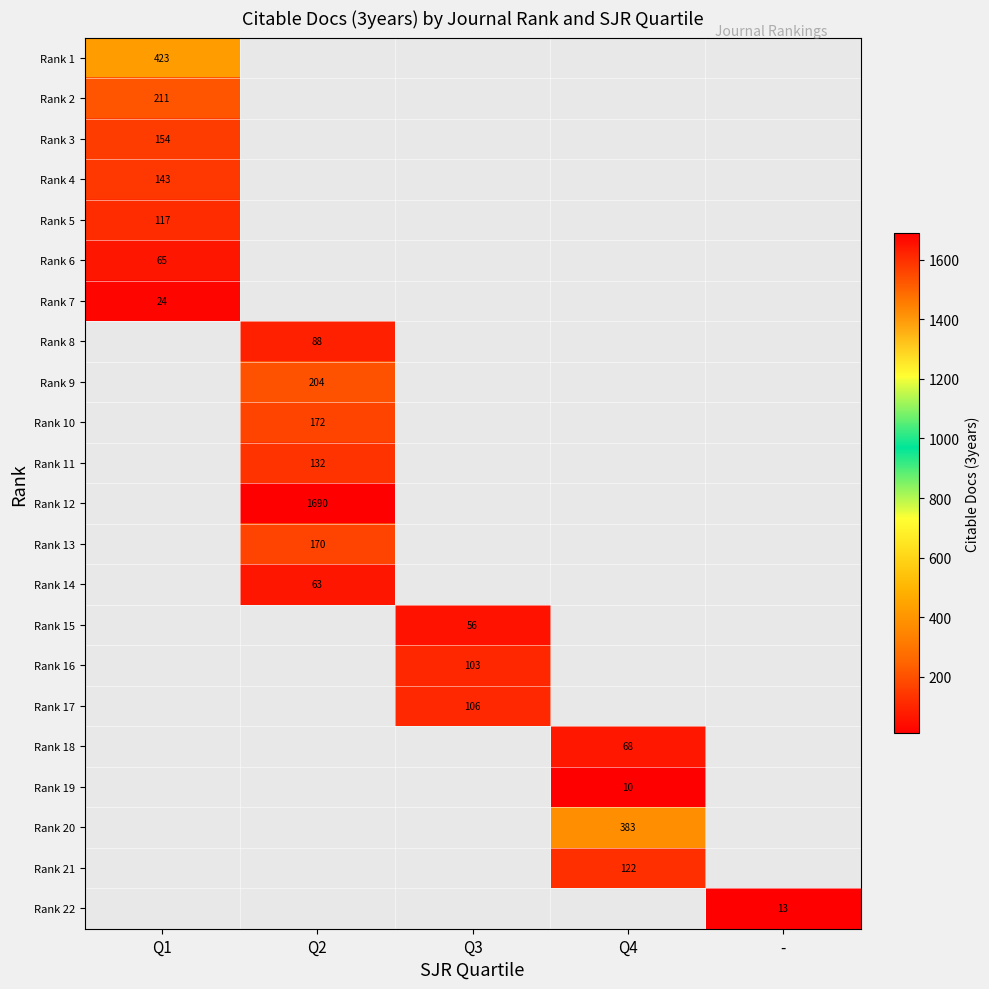

The Rank 15 series shows 29.3 at Q3. True or false?

False